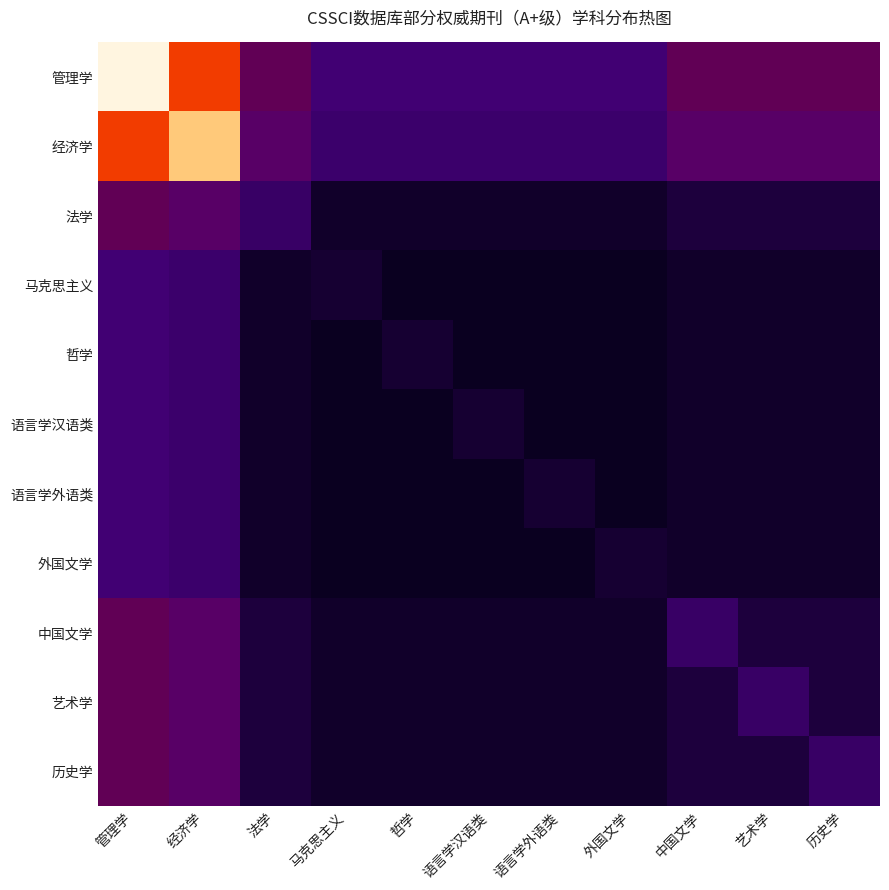

What is the maximum value shown in the chart?

1.0